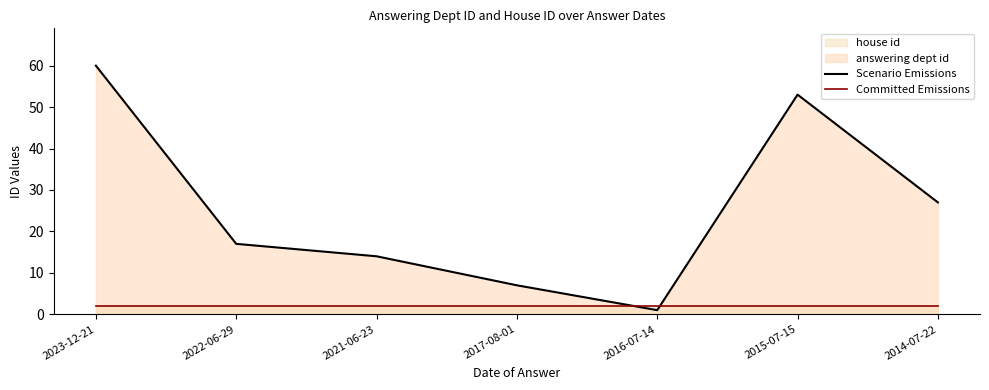

True or false: Committed Emissions has more than 1 points higher than both neighbors.

False